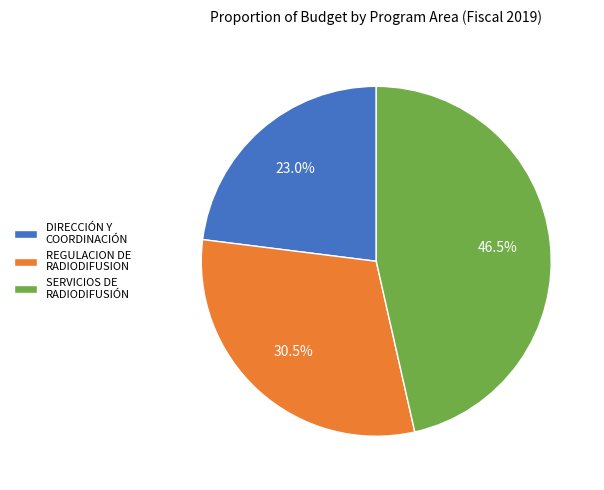

How many slices are in this pie chart?

3